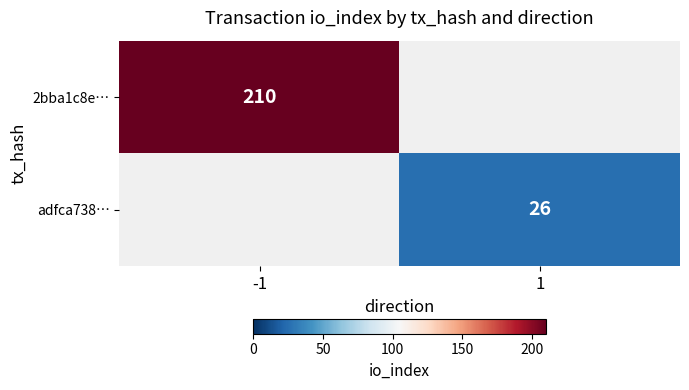

Between 1 and -1, which is larger?

-1